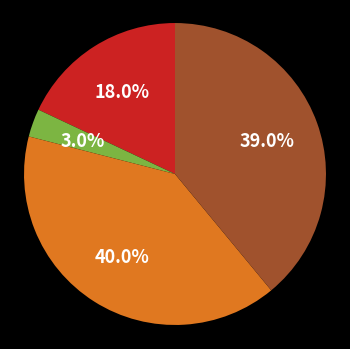

Does any single category account for the majority?

No